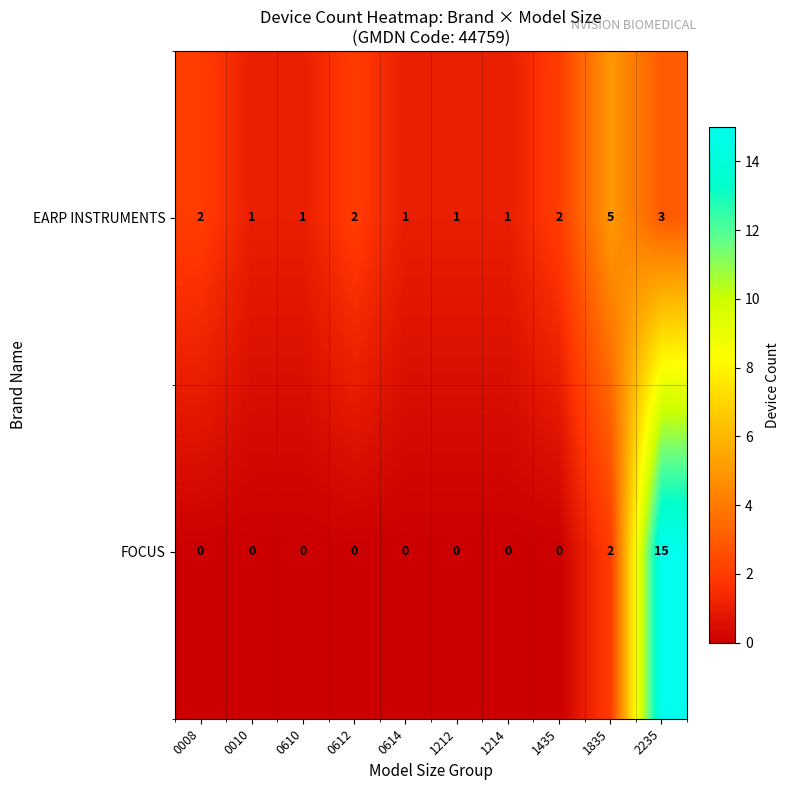

Which series has the largest range (max minus min)?

FOCUS